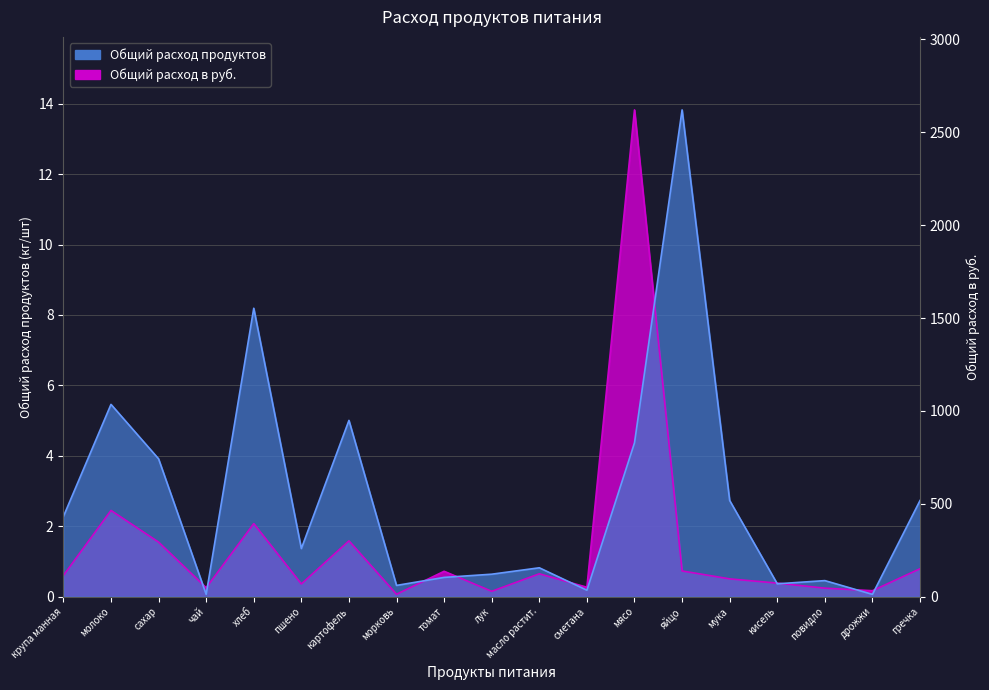

What value does the Общий расход в руб. series have at сахар?

1.5